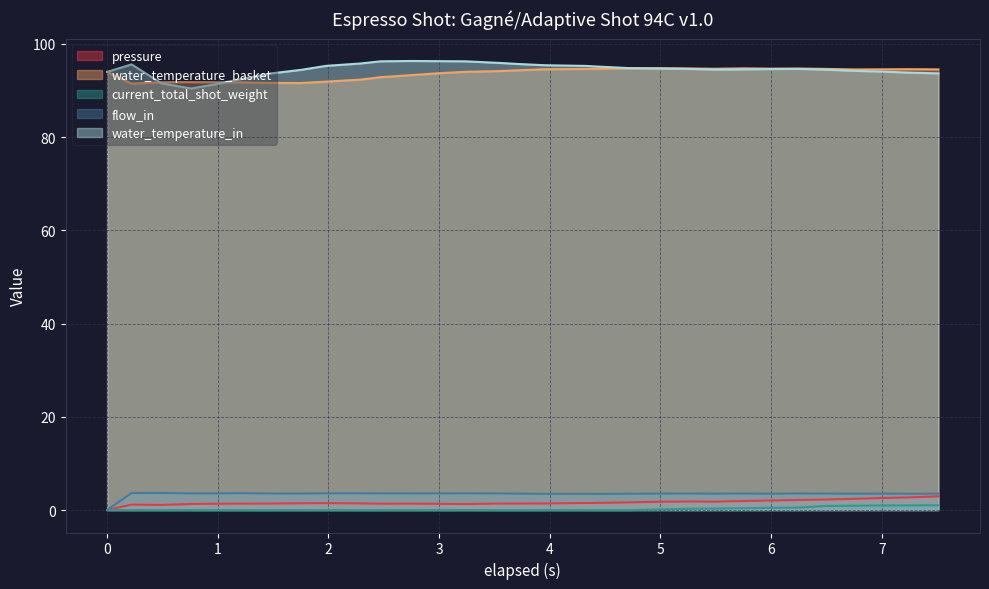

Reading left to right, what are all the values shown in this chart?

pressure: 0.0	1.2	1.1	1.3	1.4	1.4	1.4	1.4	1.5	1.4	1.4	1.4	1.3	1.3	1.4	1.4	1.4	1.5	1.5	1.6	1.8	1.8	1.8	1.9	2.0	2.2	2.2	2.4	2.6	2.7	2.9
water_temperature_basket: 94.0	91.5	91.8	91.8	91.8	91.8	91.6	91.6	91.9	92.3	92.9	93.3	93.7	94.0	94.2	94.4	94.6	94.6	94.7	94.8	94.8	94.7	94.7	94.8	94.7	94.7	94.7	94.5	94.5	94.6	94.5
current_total_shot_weight: 0.0	0.0	0.0	0.0	0.0	0.0	0.0	0.0	0.0	0.0	0.0	0.0	0.0	0.0	0.0	0.0	0.0	0.0	0.0	0.0	0.1	0.3	0.3	0.4	0.5	0.5	0.9	0.9	1.0	1.0	1.0
flow_in: 0.0	3.6	3.7	3.6	3.6	3.6	3.5	3.5	3.6	3.6	3.6	3.6	3.6	3.6	3.6	3.5	3.5	3.5	3.5	3.5	3.5	3.5	3.5	3.5	3.5	3.6	3.5	3.5	3.5	3.5	3.5
water_temperature_in: 94.0	95.6	91.5	90.4	91.4	92.5	93.7	94.4	95.3	95.8	96.3	96.3	96.3	96.3	95.9	95.7	95.4	95.3	95.1	94.8	94.7	94.6	94.5	94.5	94.6	94.6	94.5	94.2	94.1	93.8	93.7